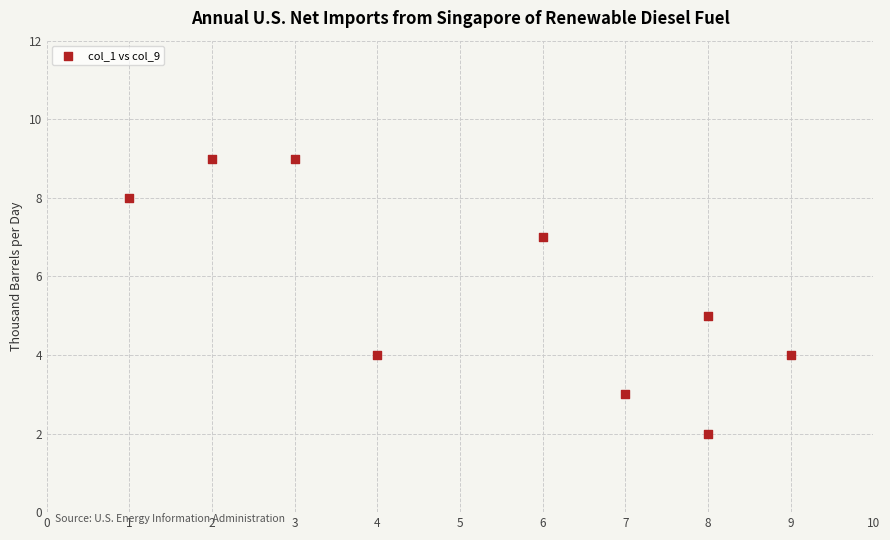

What is the average X value?

5